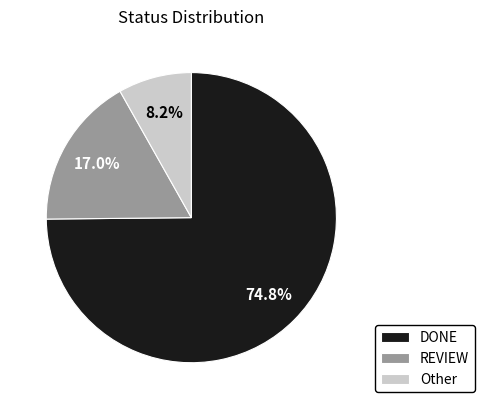

To the nearest percent, what portion does DONE represent?

75%